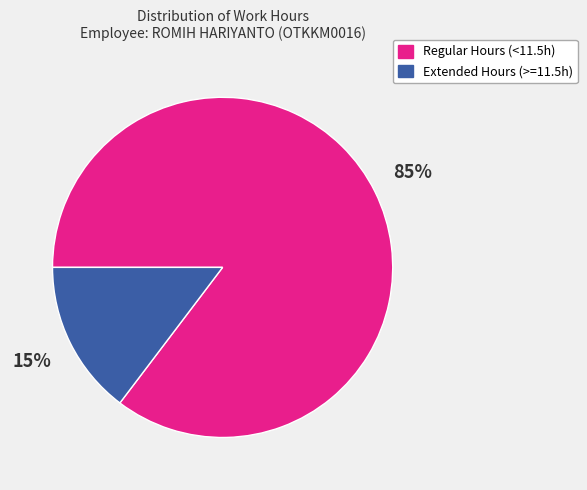

To the nearest percent, what is the average slice percentage?

50%